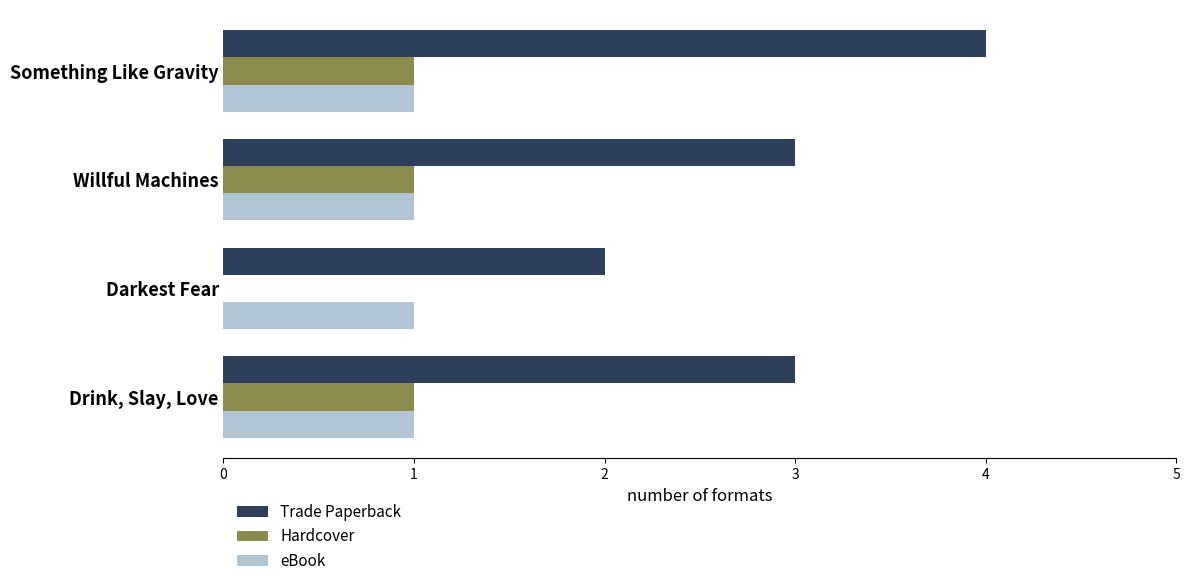

At which label does Trade Paperback reach its peak?

Something Like Gravity